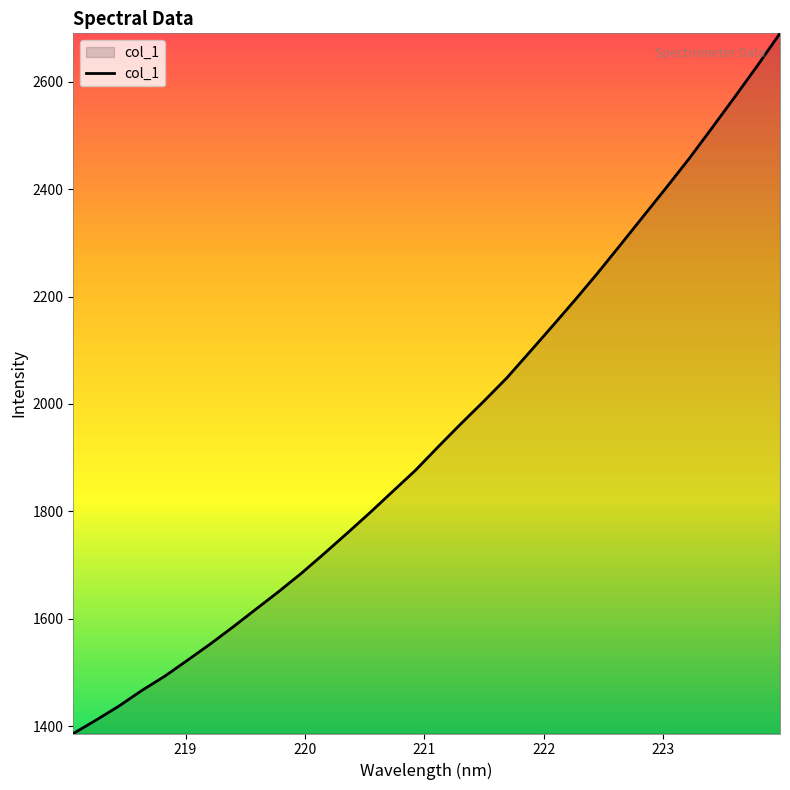

What is the smallest value displayed?

1386.3